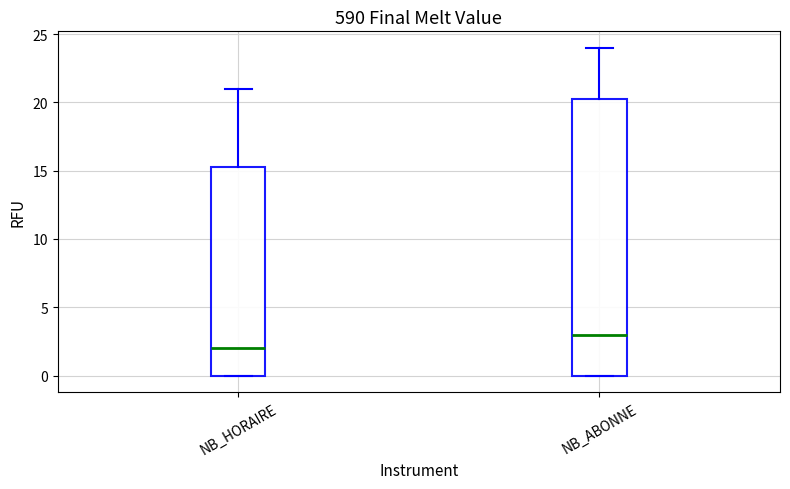

Reading left to right, transcribe this box plot: for each box, give where its median line is, the range the box spans, and where its two whiskers end, as read against the y-axis. The values are not printed on the chart, so give them approximately, as read against the axis.

NB_HORAIRE: median 2.0, box 0.0 to 15.5, whiskers 0.0 to 21.0
NB_ABONNE: median 3.0, box 0.0 to 20.5, whiskers 0.0 to 24.0